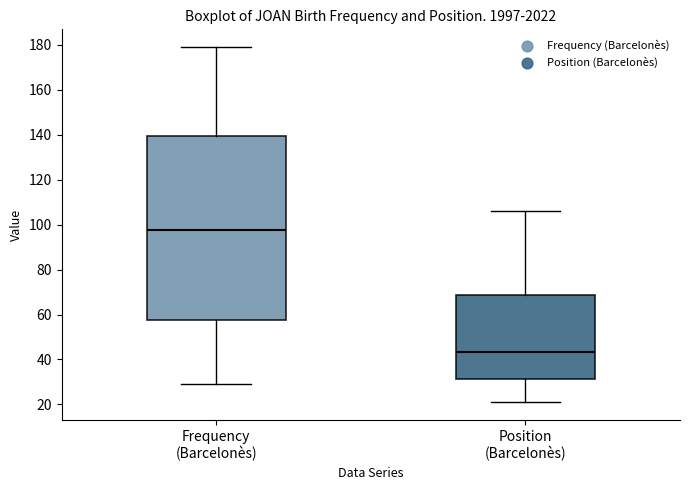

Reading left to right, read every box against the y-axis: the position of its median line, the range the box covers, and the ends of its whiskers. The values are not printed on the chart, so give them approximately, as read against the axis.

Frequency (Barcelonès): median 98, box 58 to 140, whiskers 30 to 180
Position (Barcelonès): median 44, box 32 to 68, whiskers 22 to 106